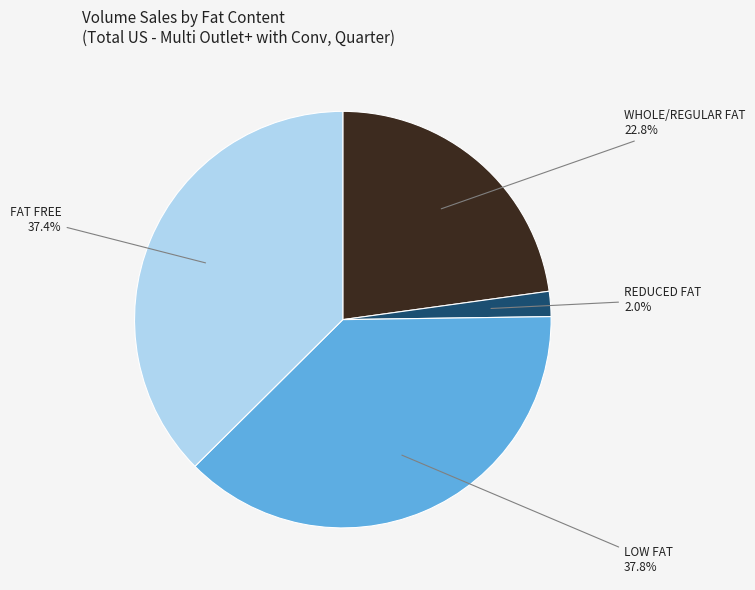

Is there any slice that represents more than half of the pie?

No